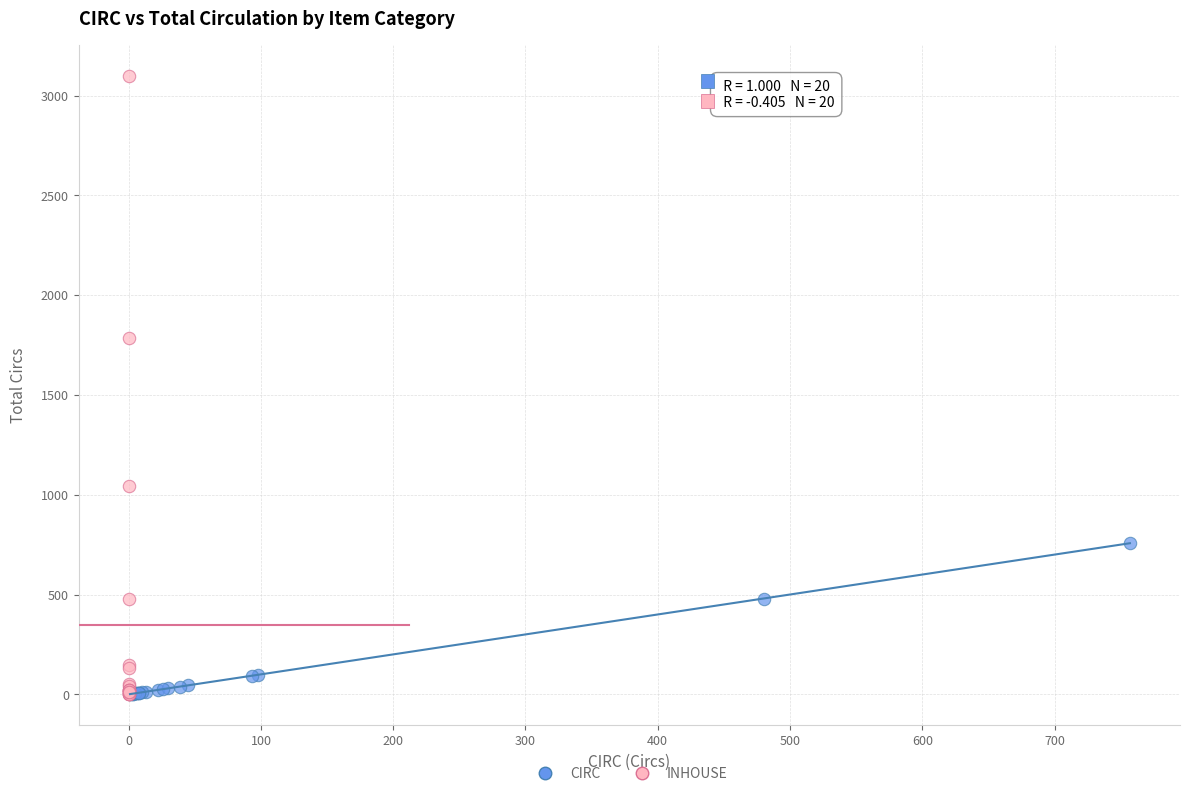

Which series has the widest spread of Y values?

INHOUSE